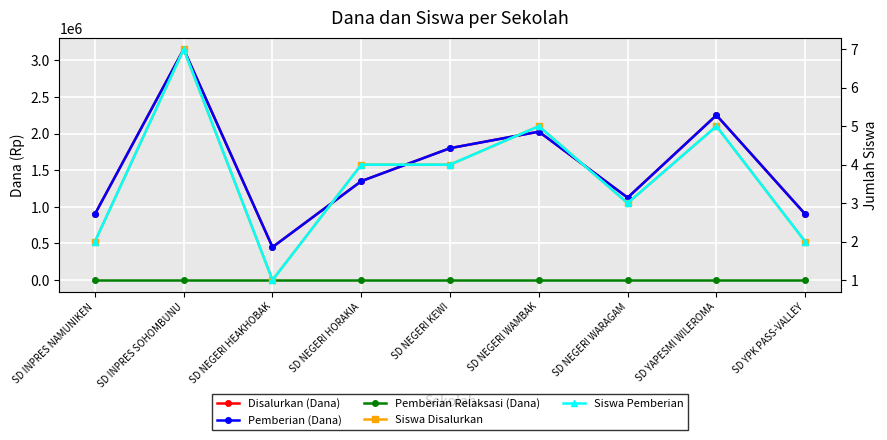

Reading left to right, list all the values displayed in this chart.

Disalurkan (Dana): 900000	3150000	450000	1350000	1800000	2025000	1125000	2250000	900000
Pemberian (Dana): 900000	3150000	450000	1350000	1800000	2025000	1125000	2250000	900000
Pemberian Relaksasi (Dana): 0	0	0	0	0	0	0	0	0
Siswa Disalurkan: 2	7	1	4	4	5	3	5	2
Siswa Pemberian: 2	7	1	4	4	5	3	5	2